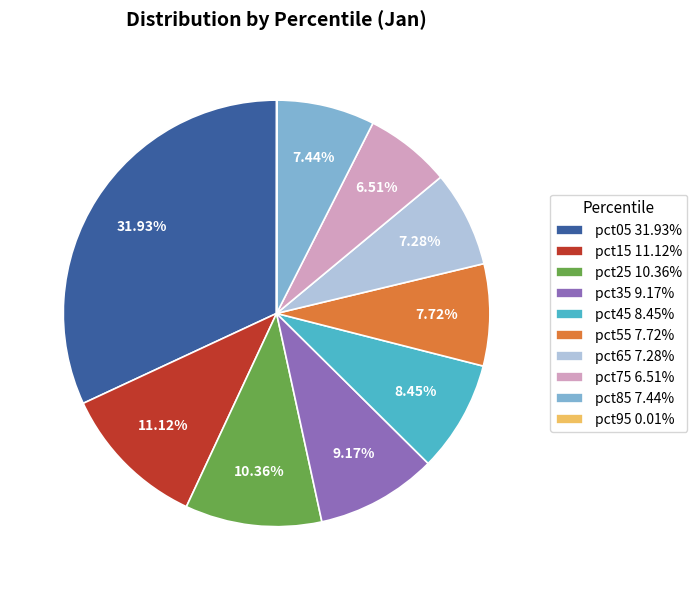

The pct45 slice represents 8% of the pie. True or false?

True